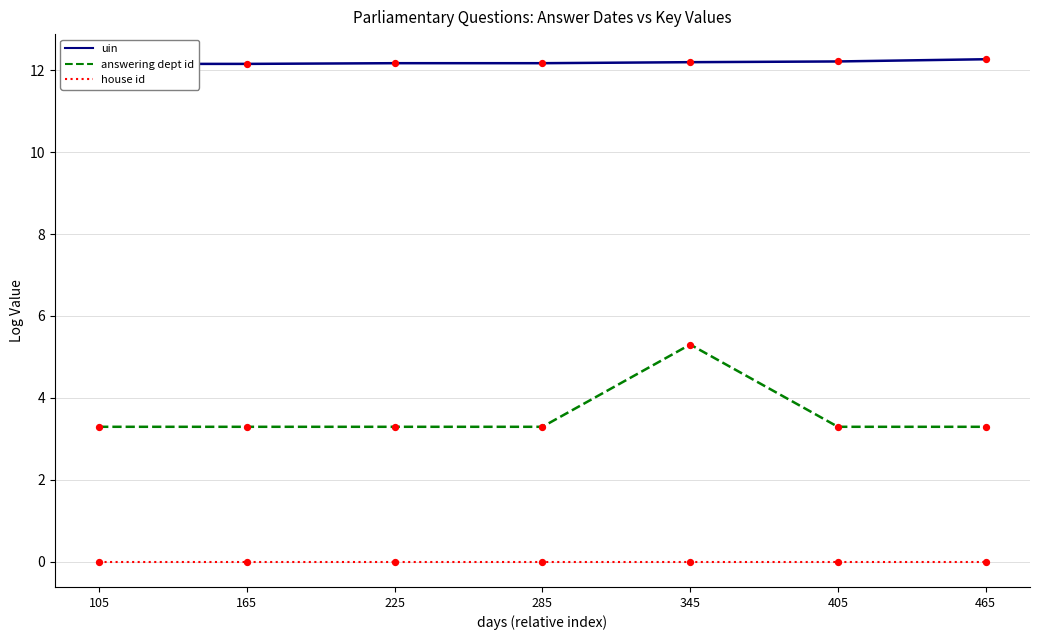

At how many categories does at least one series exceed 4?

7